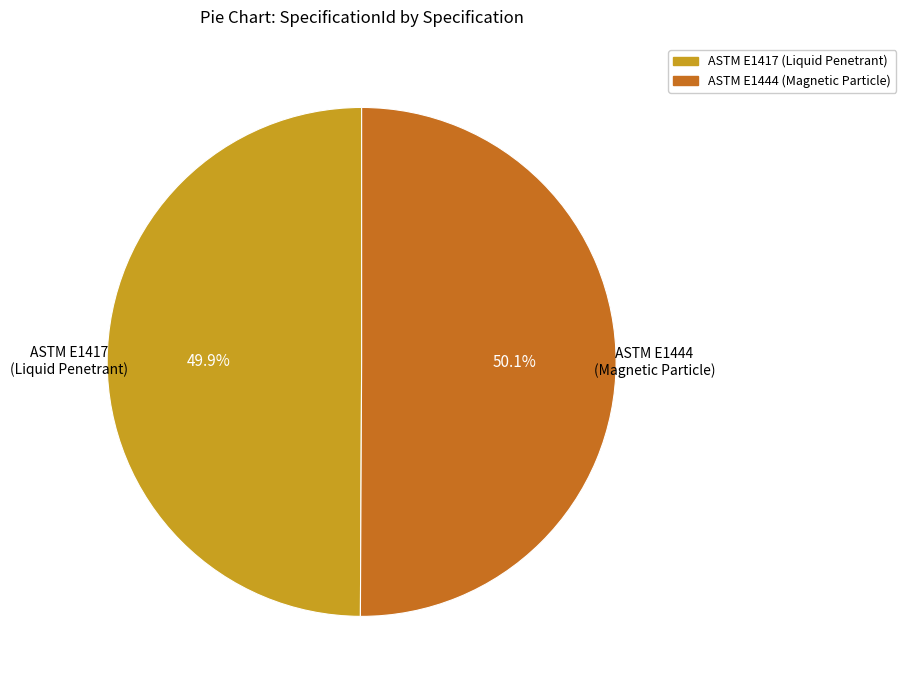

Approximately how many times larger is the value at ASTM E1444 (Magnetic Particle) compared to ASTM E1417 (Liquid Penetrant)?

1.0